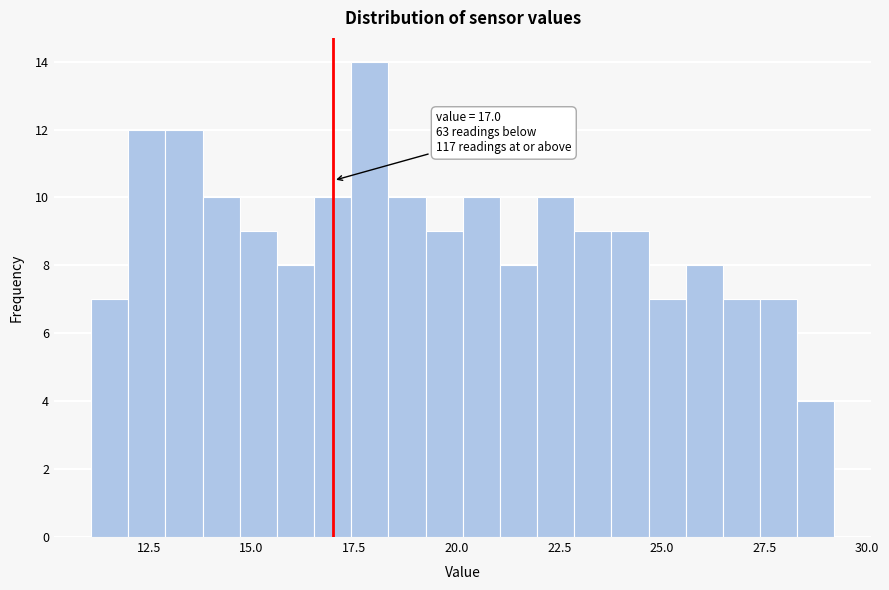

Around what value on the x-axis is the tallest bar? Give the approximate position of its centre, as read against the axis.

18.0